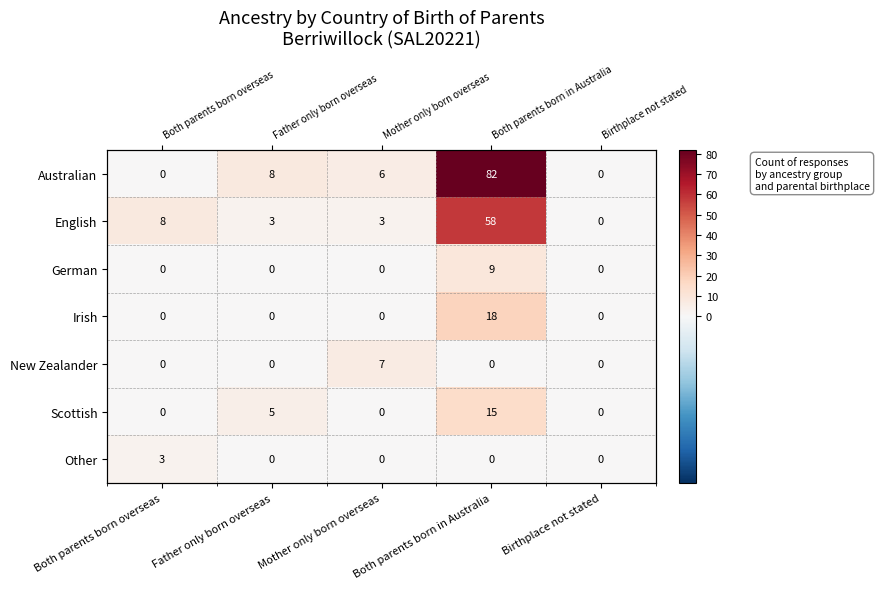

What is the sum of all German values?

9